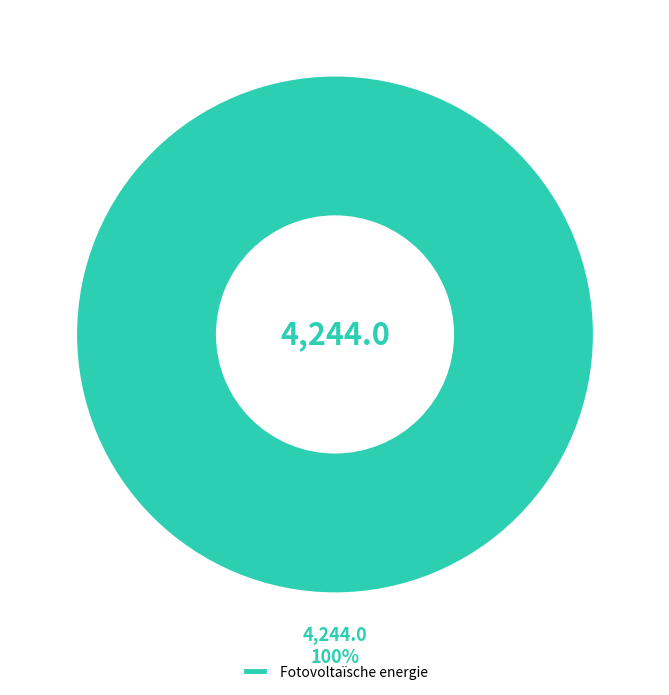

Rank the categories by value from highest to lowest.

Fotovoltaïsche energie